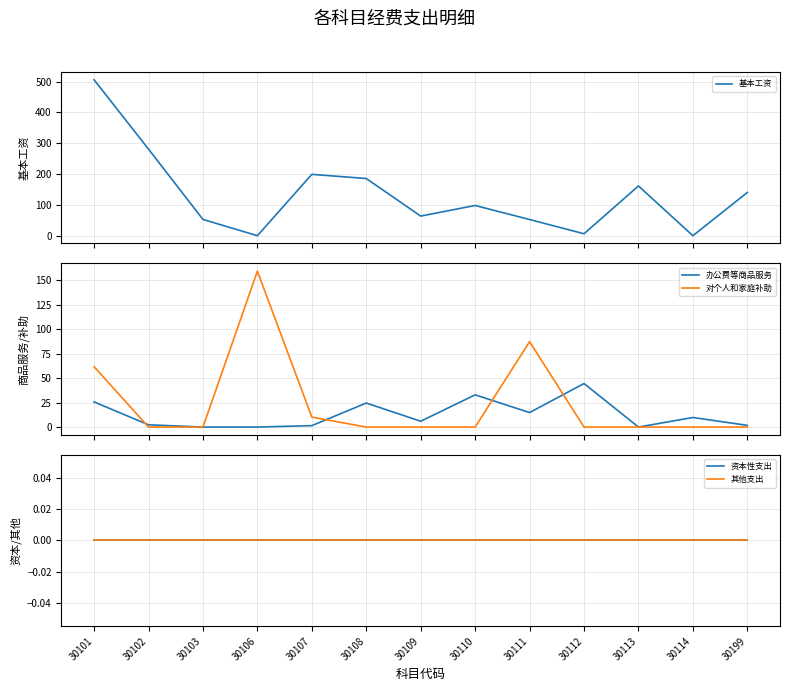

In 基本工资, how many points are higher than both neighbors (excluding endpoints)?

3